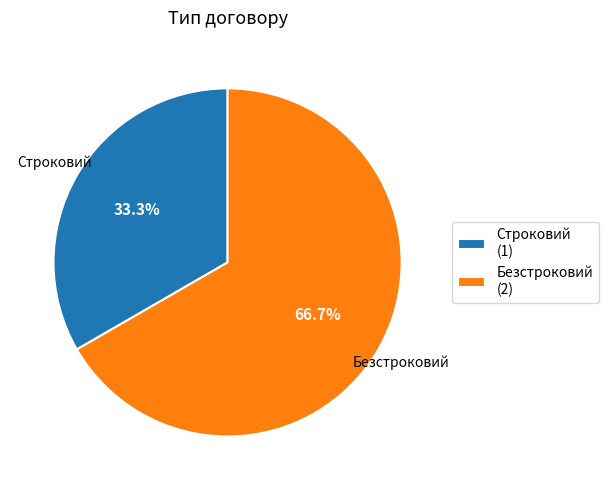

True or false: Безстроковий accounts for 67% of the total.

True